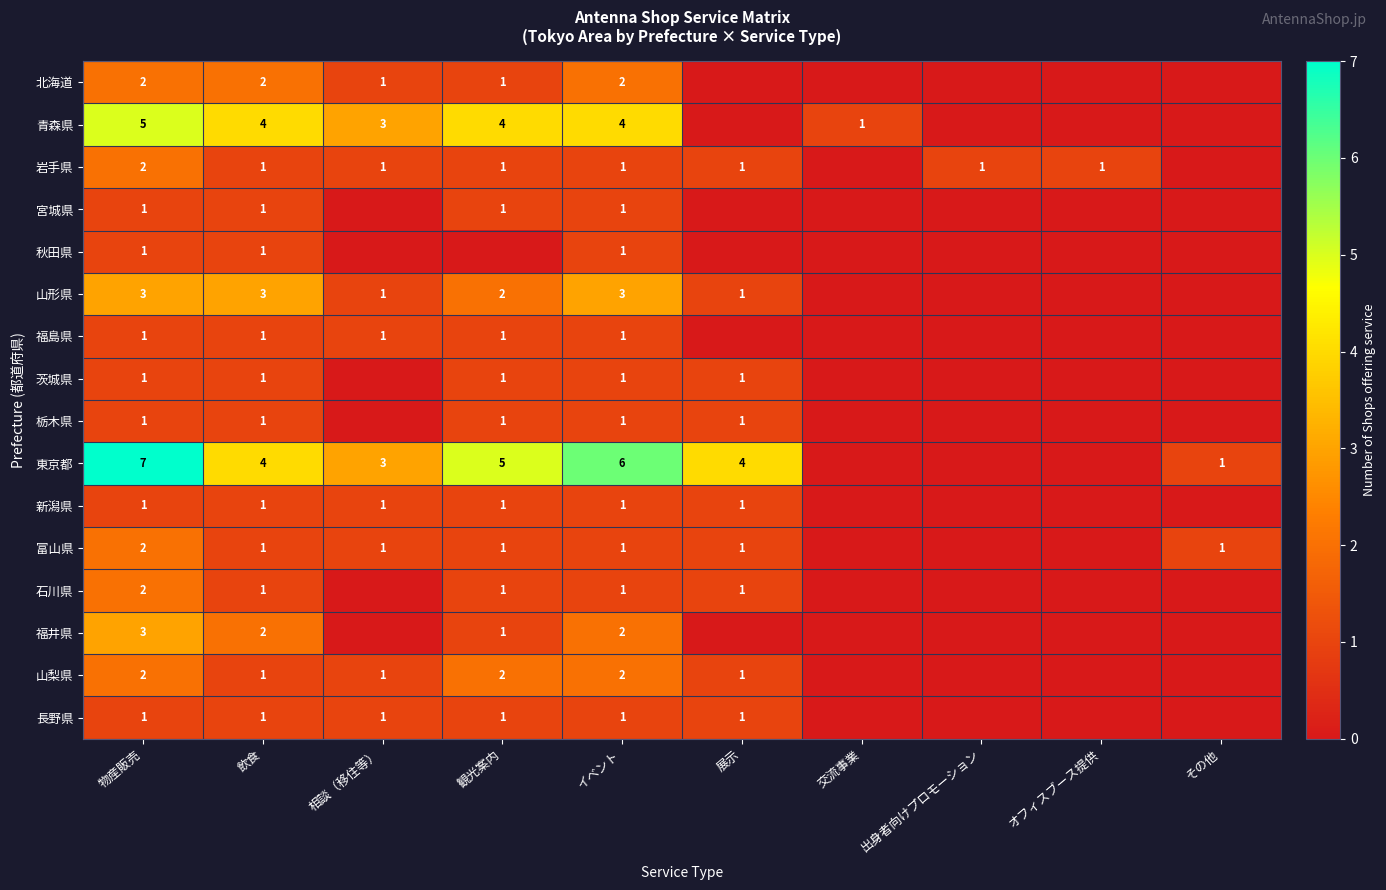

Is it true that 石川県 equals 1 at 観光案内?

True